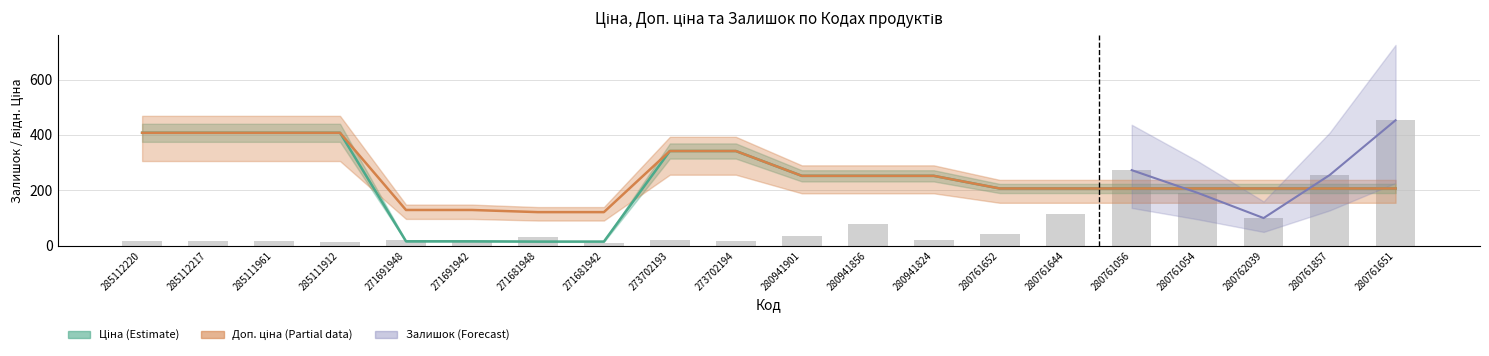

Is it true that Ціна equals 206.8 at 280761644?

True